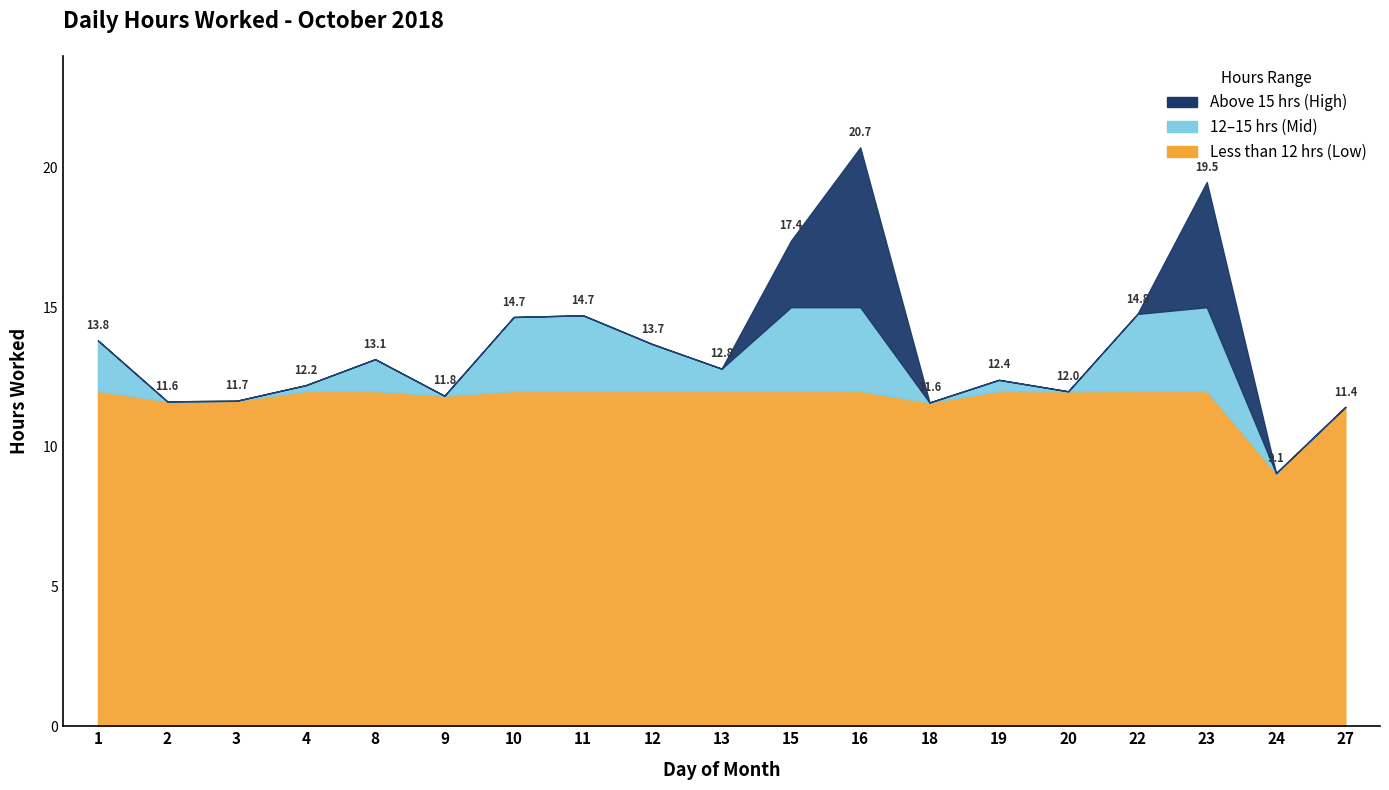

What is the difference between the second highest and minimum values?

10.4